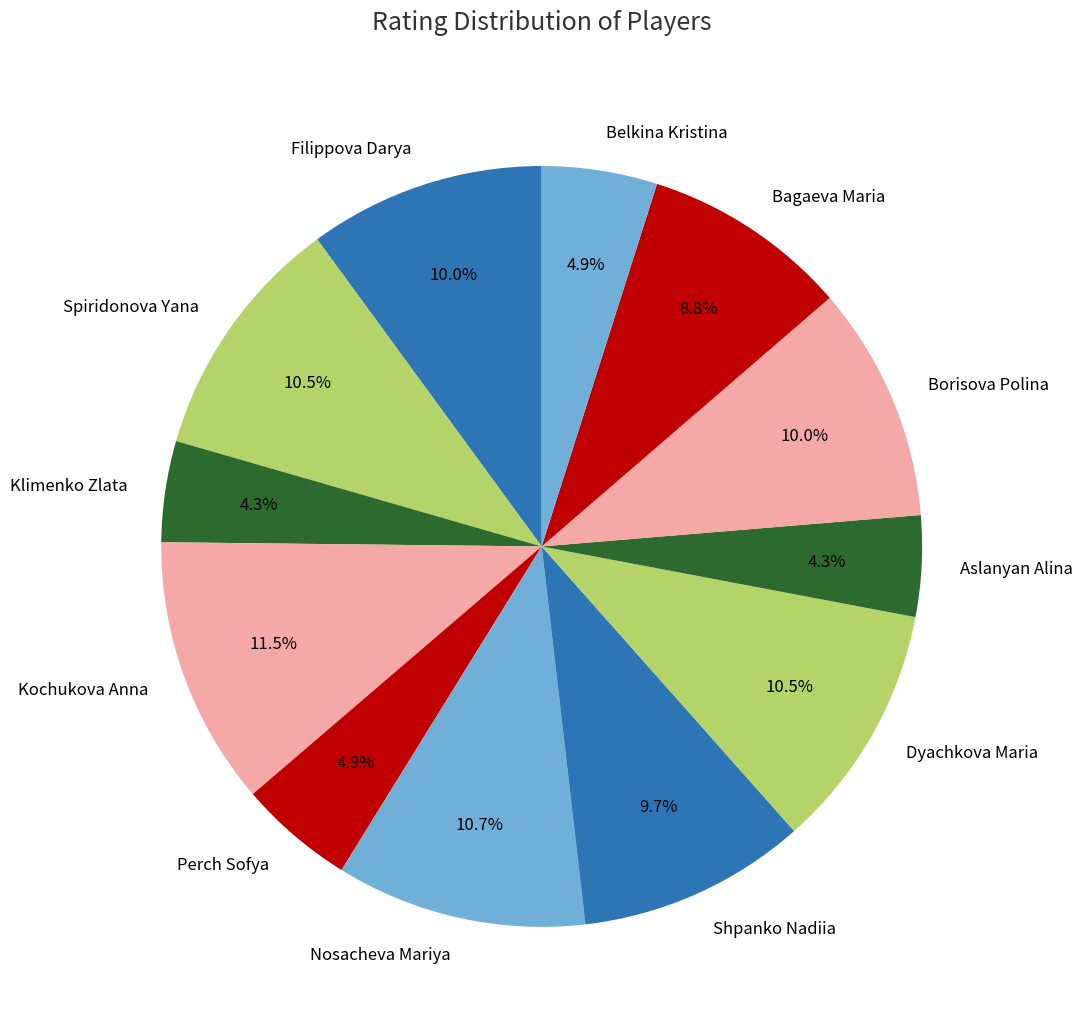

Count the number of slices in the pie.

12